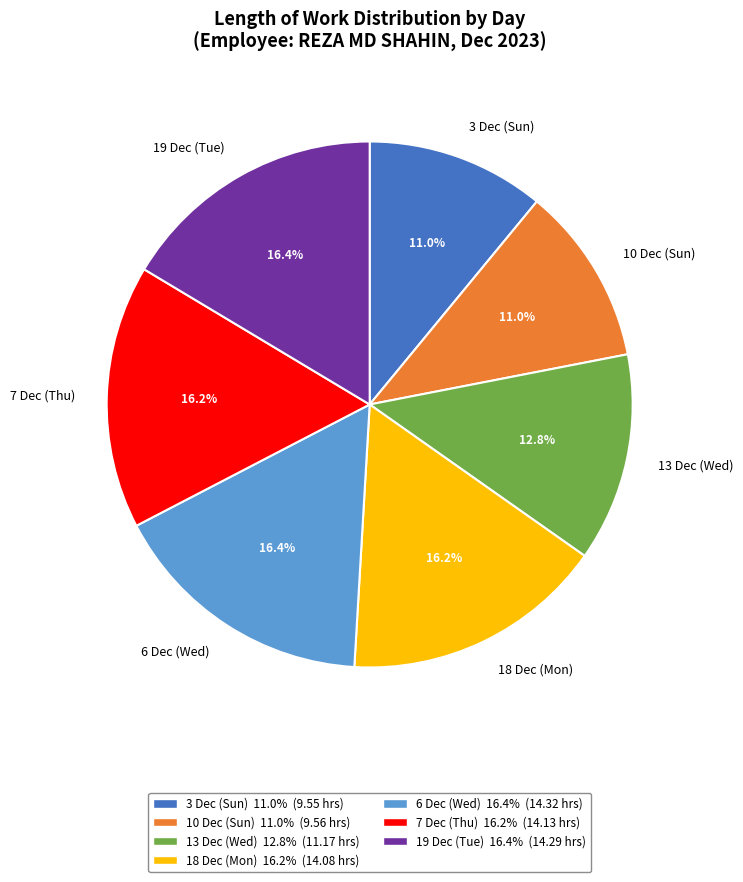

How many slices are in this pie chart?

7